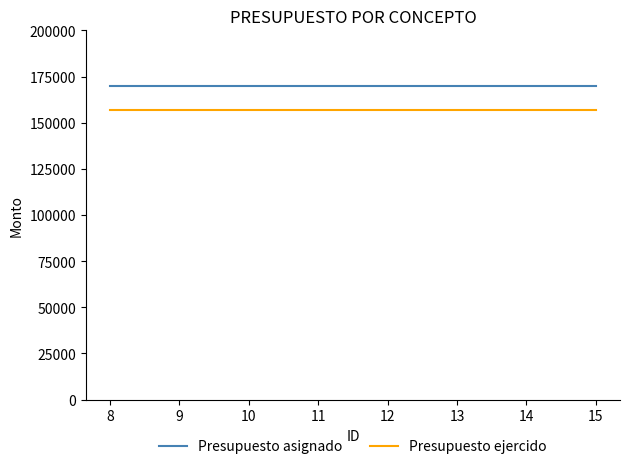

Does the chart have visible grid lines?

No